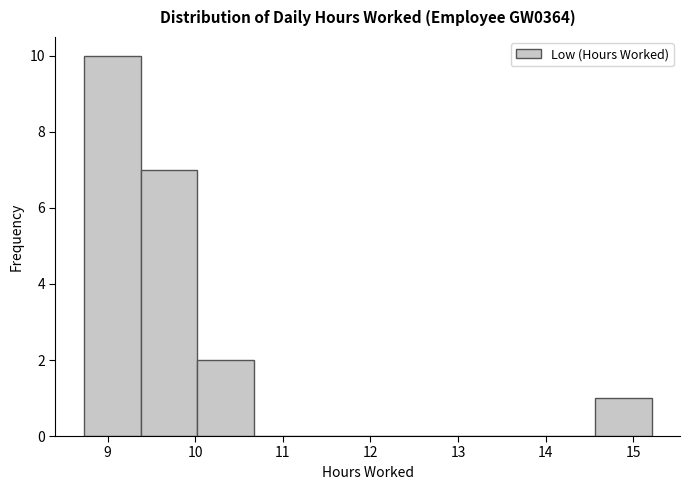

Reading left to right, transcribe this chart: for each bar, give the range it covers on the x-axis and its height. Neither the bar edges nor the heights are printed on the chart, so give them approximately, as read against the axes.

8.7 to 9.4: 10
9.4 to 10.0: 7
10.0 to 10.7: 2
10.7 to 11.3: 0
11.3 to 12.0: 0
12.0 to 12.6: 0
12.6 to 13.3: 0
13.3 to 13.9: 0
13.9 to 14.6: 0
14.6 to 15.2: 1